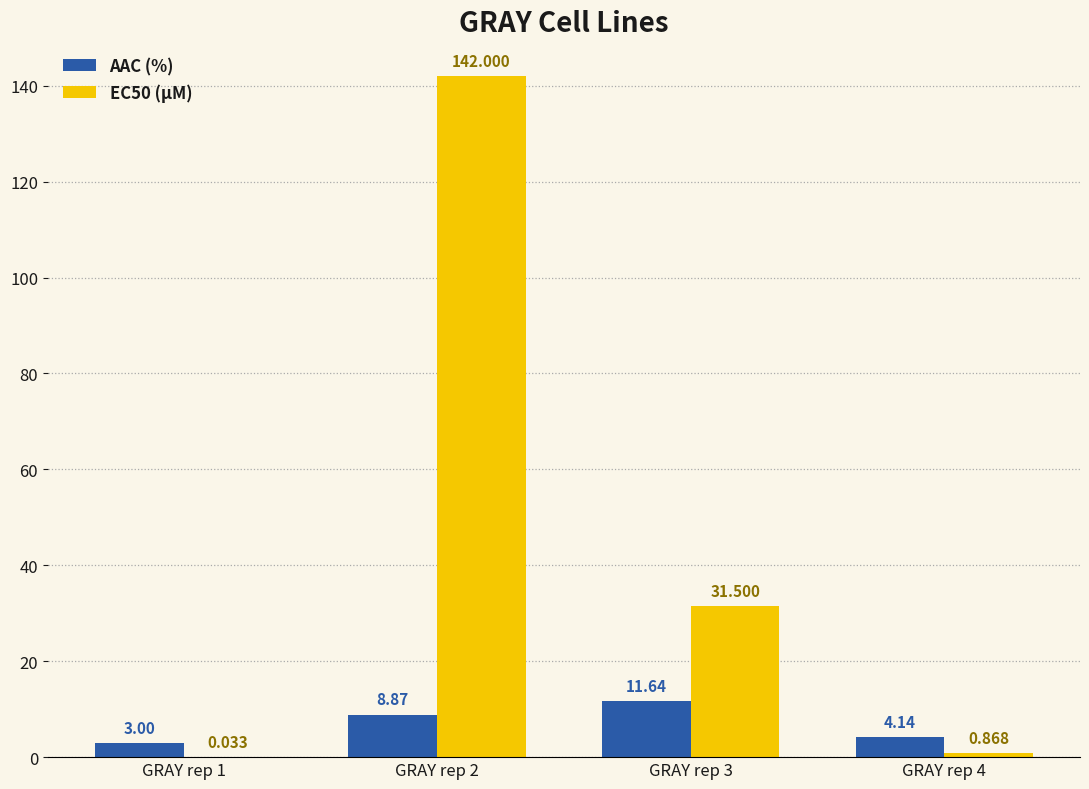

Is the value of EC50 (µM) at GRAY rep 1 greater than the value of AAC (%) at GRAY rep 1?

No